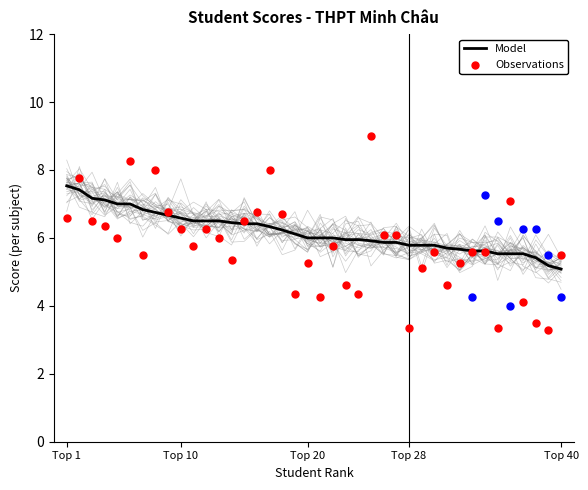

Which series has the widest spread of Y values?

Observations